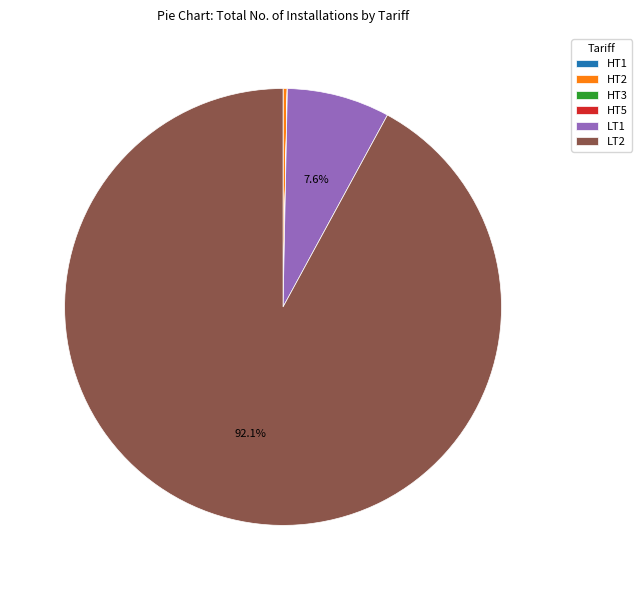

Is there a majority slice in this chart?

Yes